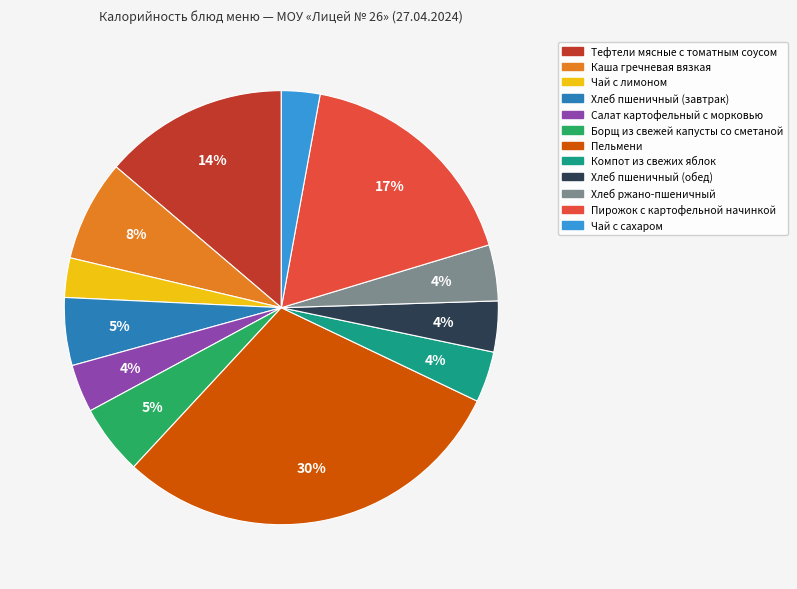

True or false: Каша гречневая вязкая accounts for 8% of the total.

True